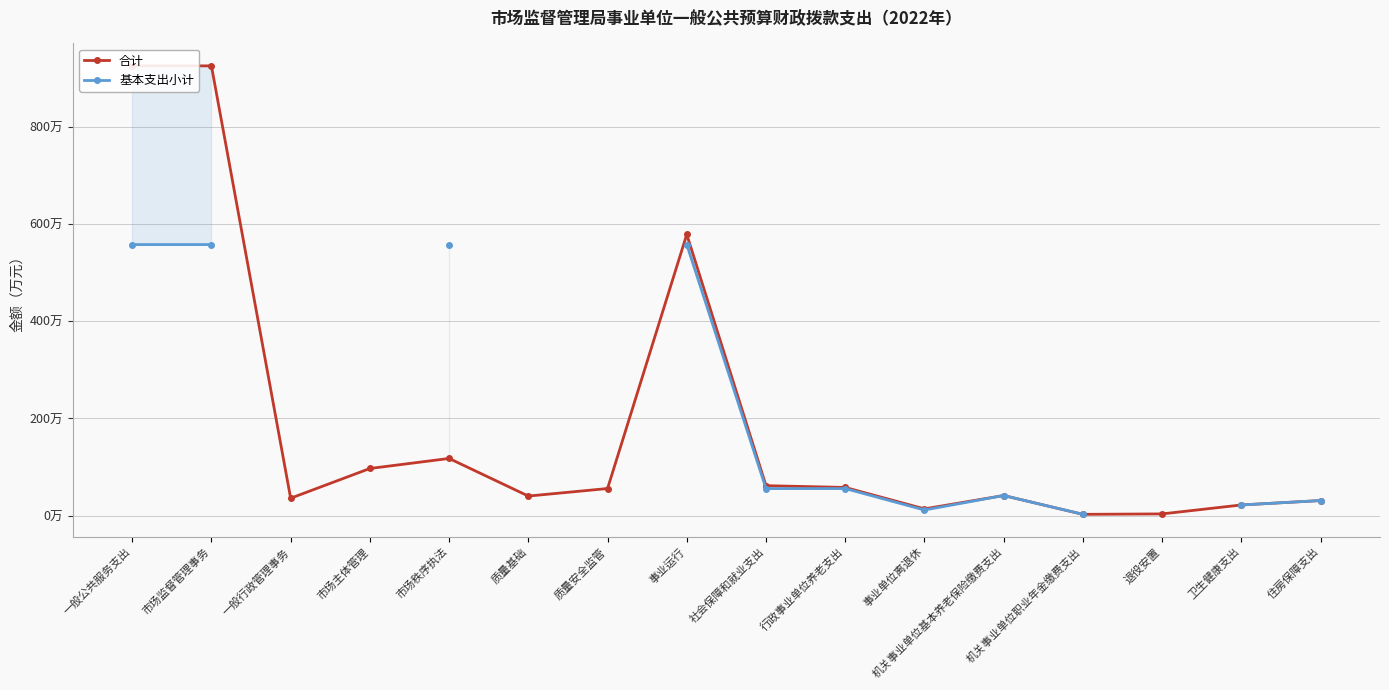

Count the number of categories in the chart.

16